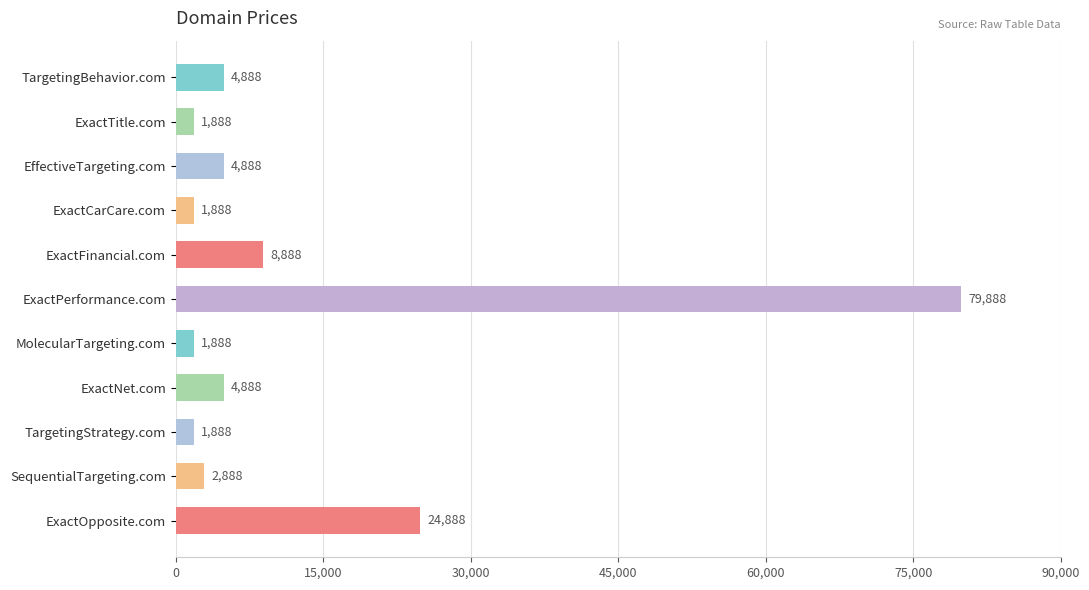

Reading top to bottom, transcribe all the data shown in this chart.

4888	1888	4888	1888	8888	79888	1888	4888	1888	2888	24888